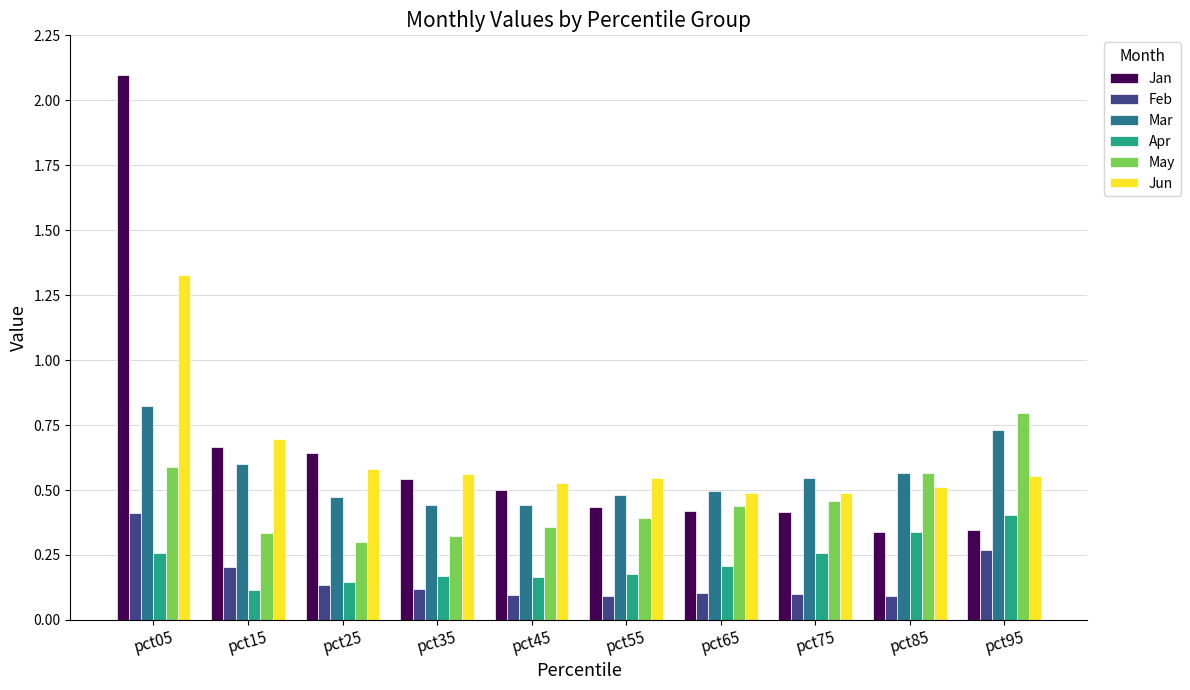

Which series has the largest range (max minus min)?

Jan